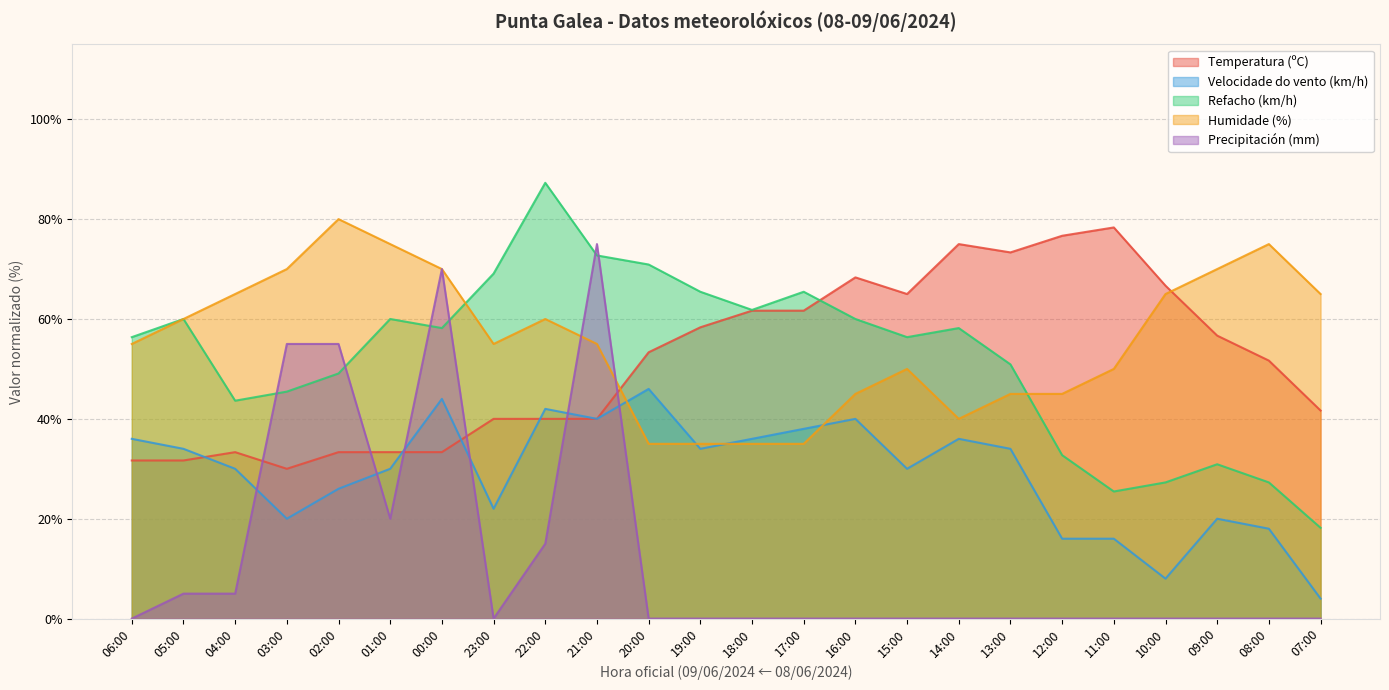

What is the maximum value shown in the chart?

87.3